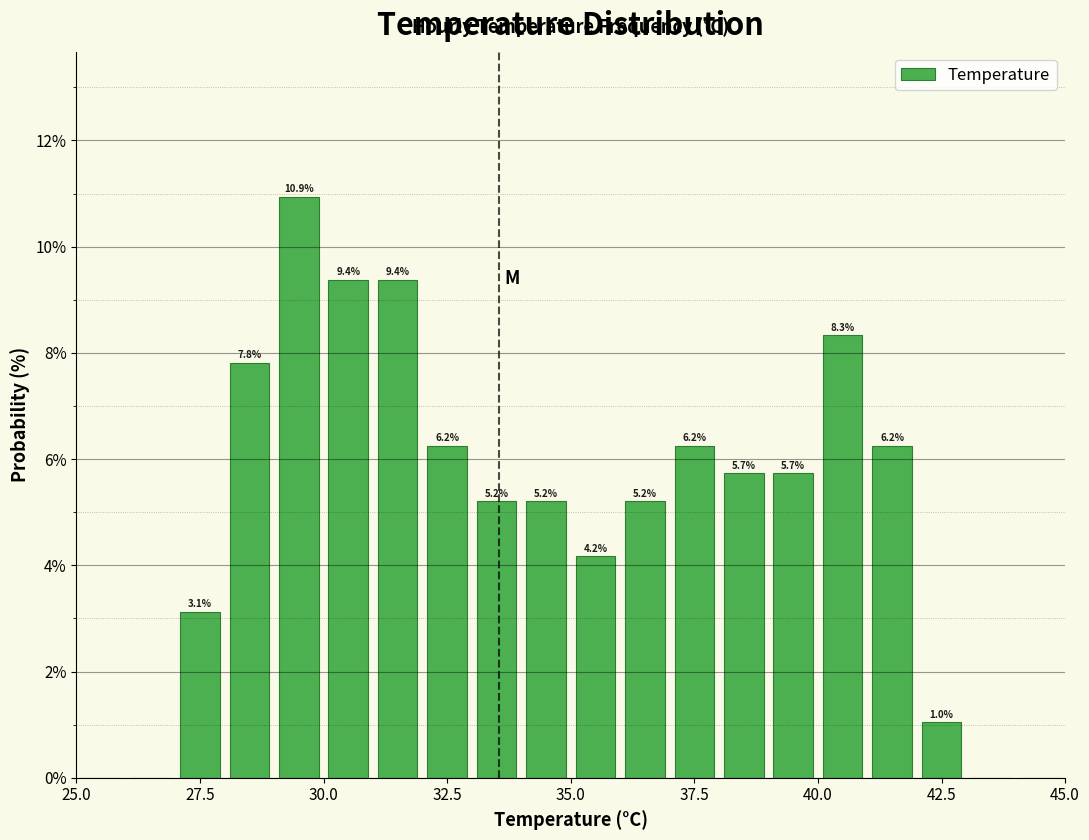

Around what value on the x-axis is the tallest bar? Give the approximate position of its centre, as read against the axis.

29.5